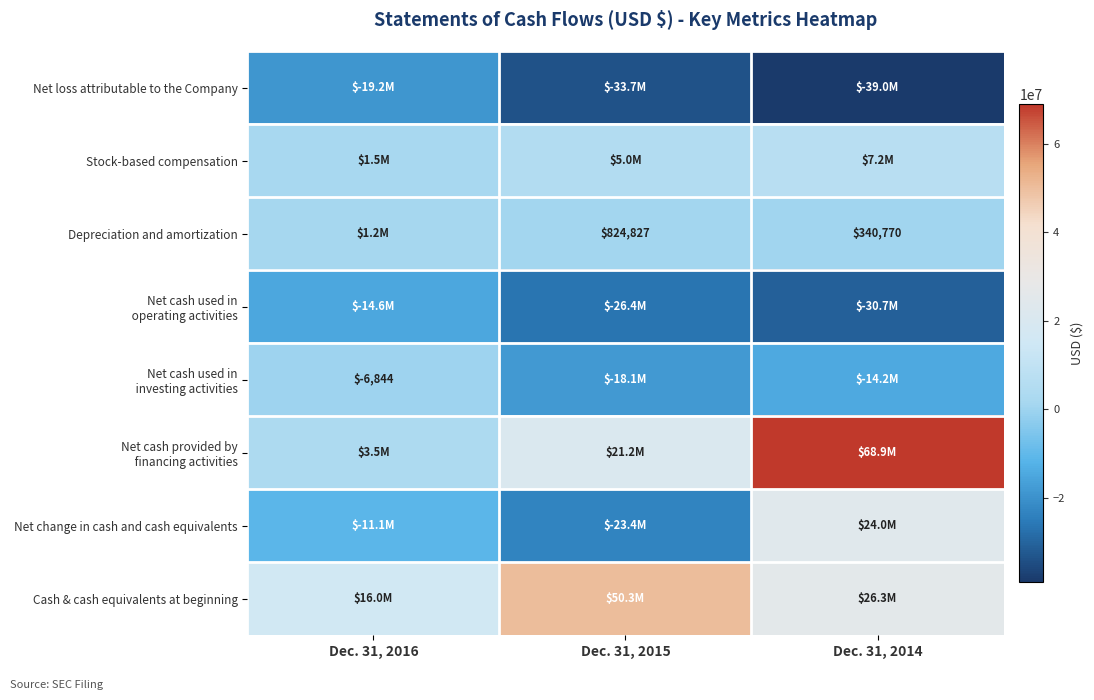

Count the Net cash used in operating activities values in the range -30740583 to -14624972.

3